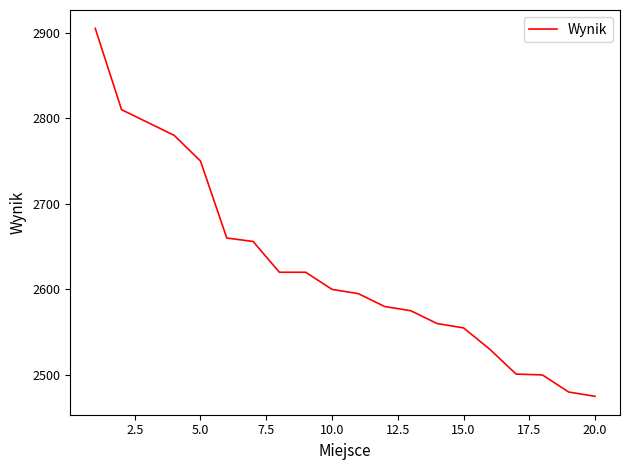

What is the difference between the maximum and minimum values?

430